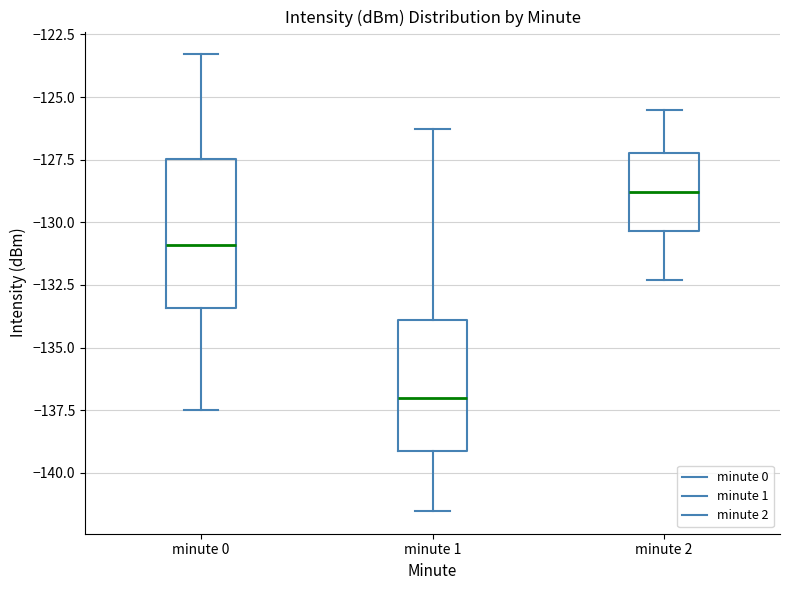

Where is the upper edge of the box for minute 2 on the y-axis? The values are not printed on the chart, so give them approximately, as read against the axis.

-127.0